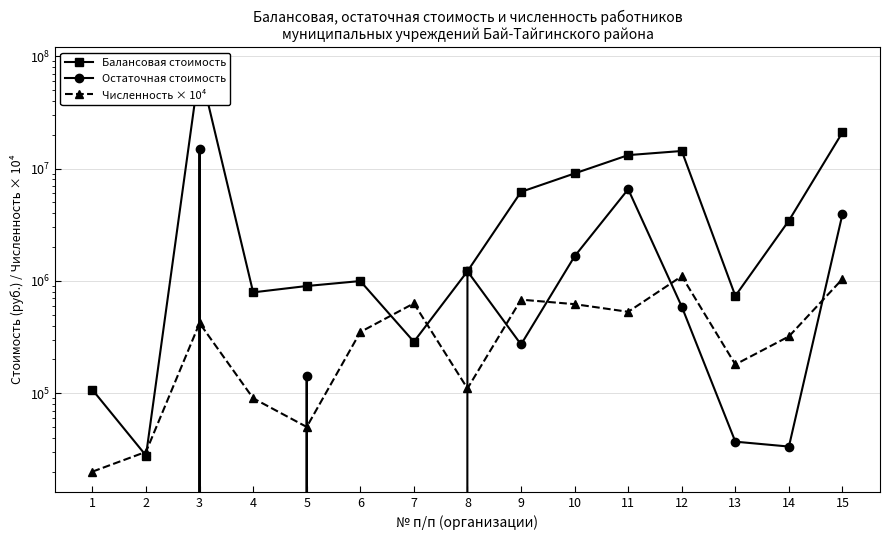

What is the difference between the Численность × 10⁴ values at 4 and 11?

440000.0